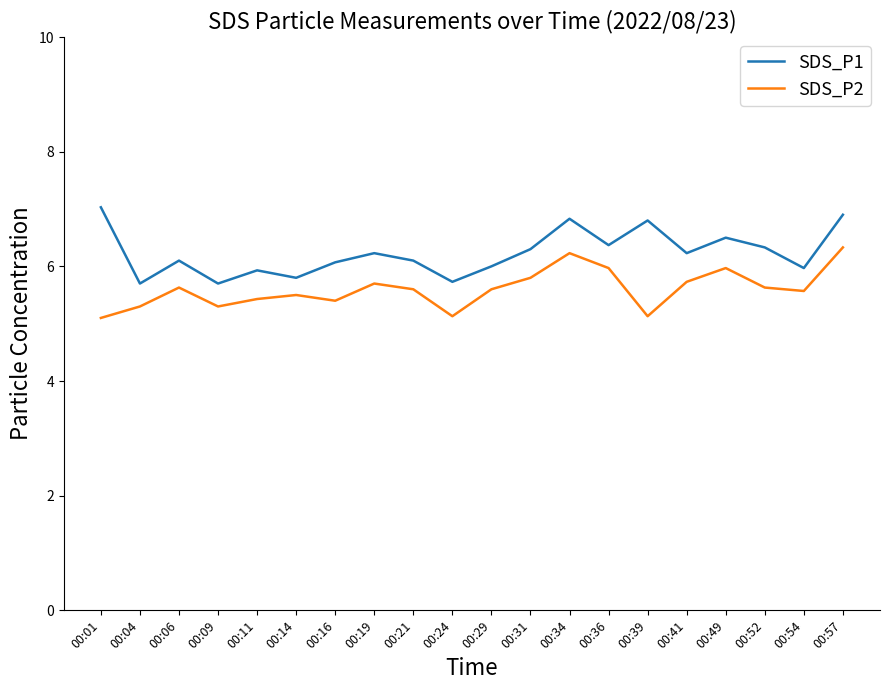

True or false: SDS_P2 and SDS_P1 cross at least once.

False